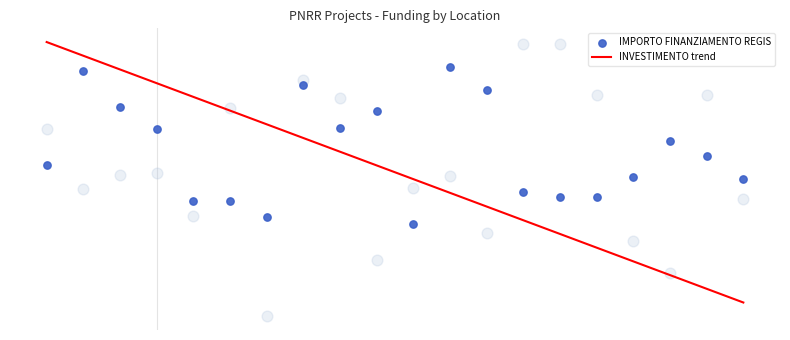

Which series has the largest Y range (max minus min)?

INVESTIMENTO trend